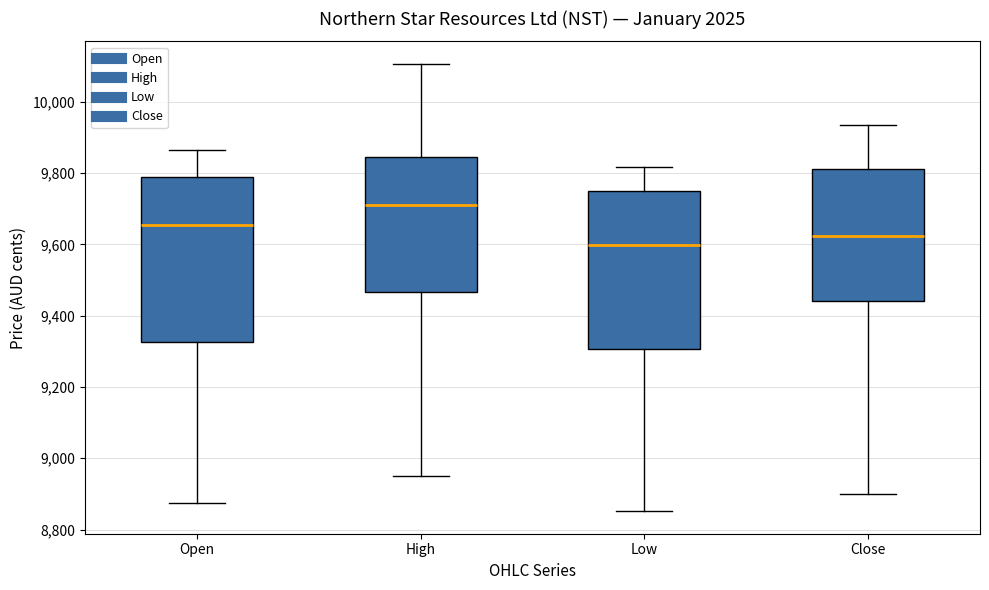

Reading left to right, transcribe this box plot: for each box, give where its median line is, the range the box spans, and where its two whiskers end, as read against the y-axis. The values are not printed on the chart, so give them approximately, as read against the axis.

Open: median 9660, box 9320 to 9780, whiskers 8880 to 9860
High: median 9720, box 9460 to 9840, whiskers 8940 to 10100
Low: median 9600, box 9300 to 9740, whiskers 8860 to 9820
Close: median 9620, box 9440 to 9820, whiskers 8900 to 9940